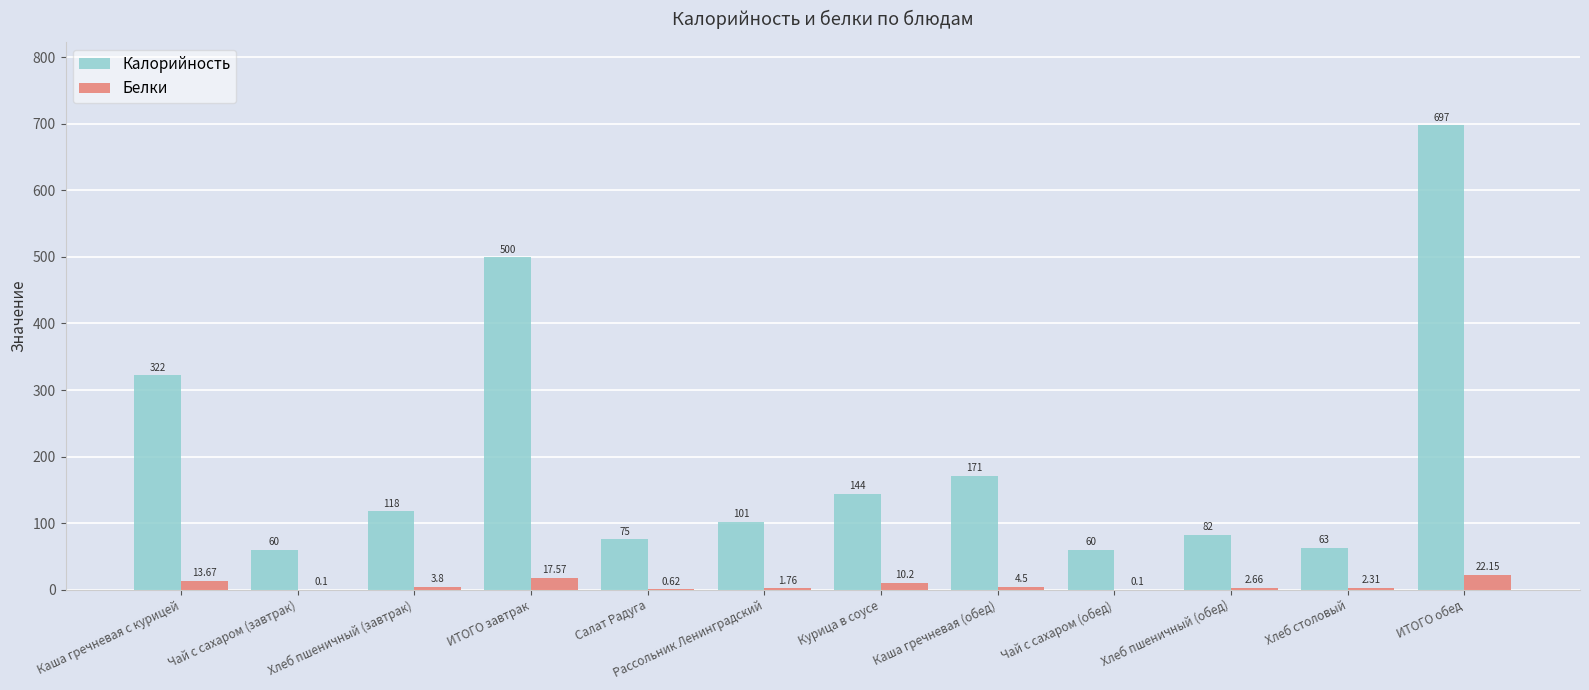

Between Хлеб пшеничный (завтрак) and Курица в соусе, which series saw the biggest shift?

Калорийность